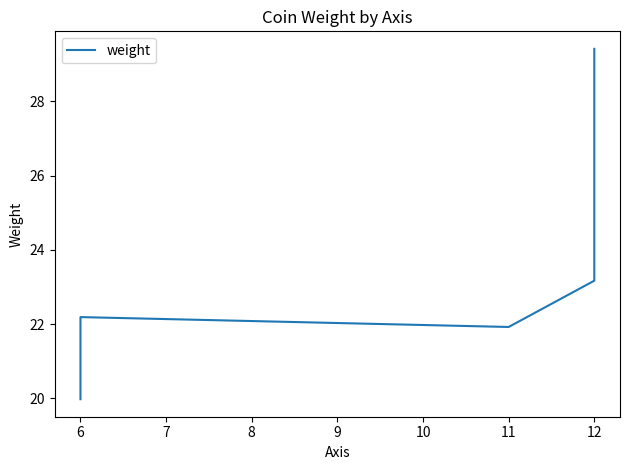

True or false: the data has more than 0 interior local peaks.

True